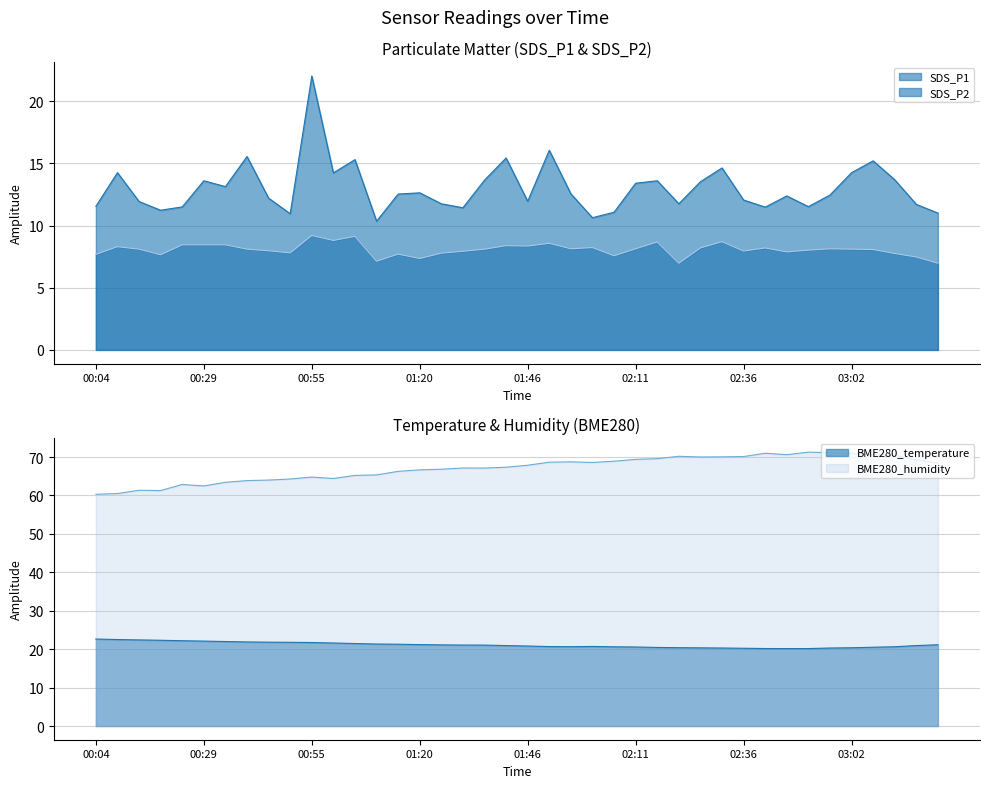

At which category does SDS_P1 reach its first local valley?

00:19